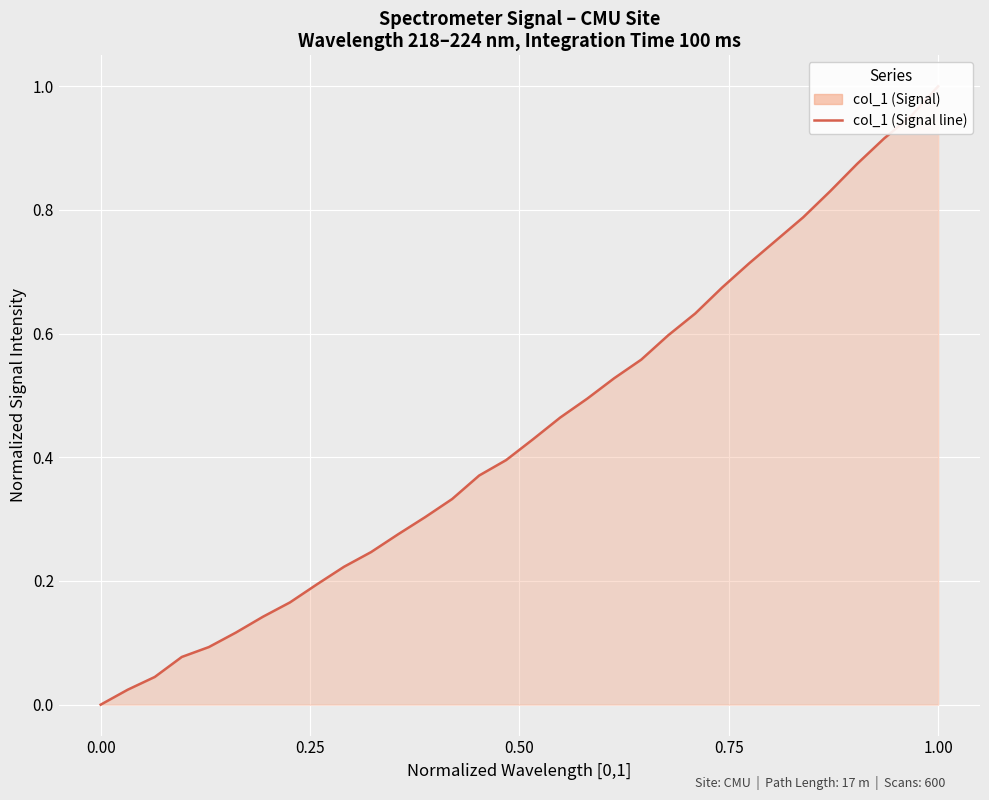

Is it true that the value at 29 is 0.5?

False